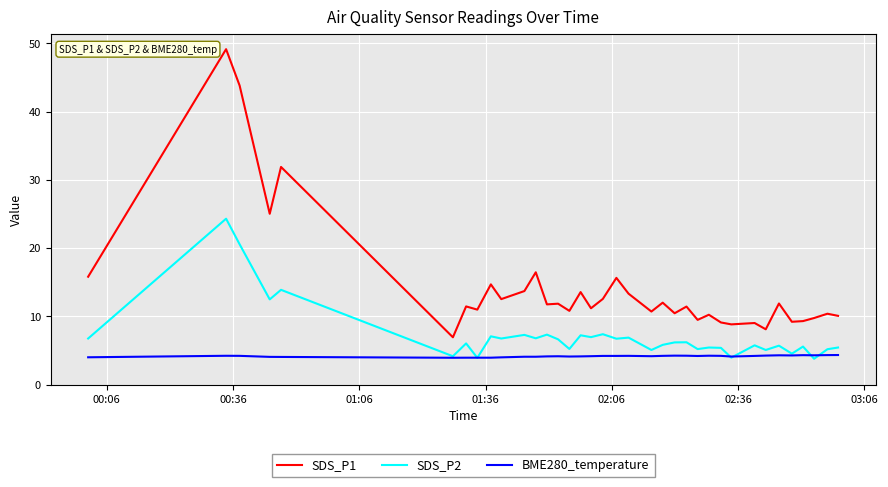

True or false: SDS_P2 and SDS_P1 intersect in this chart.

False